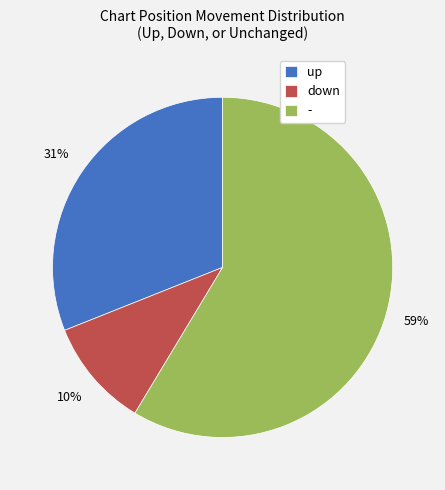

How many slices are in this pie chart?

3